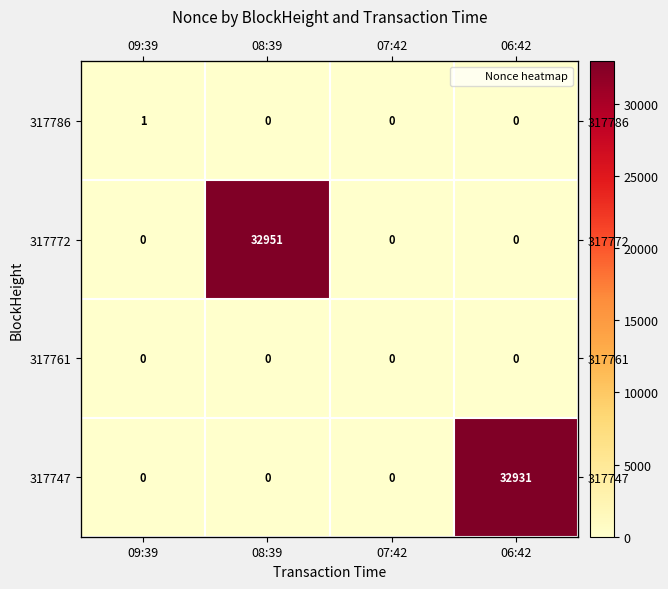

Which series changed the most between 08:39 and 06:42?

317772